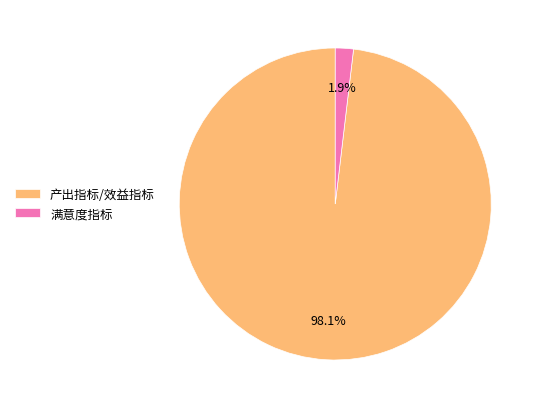

Which category has the biggest portion of the pie?

产出指标/效益指标